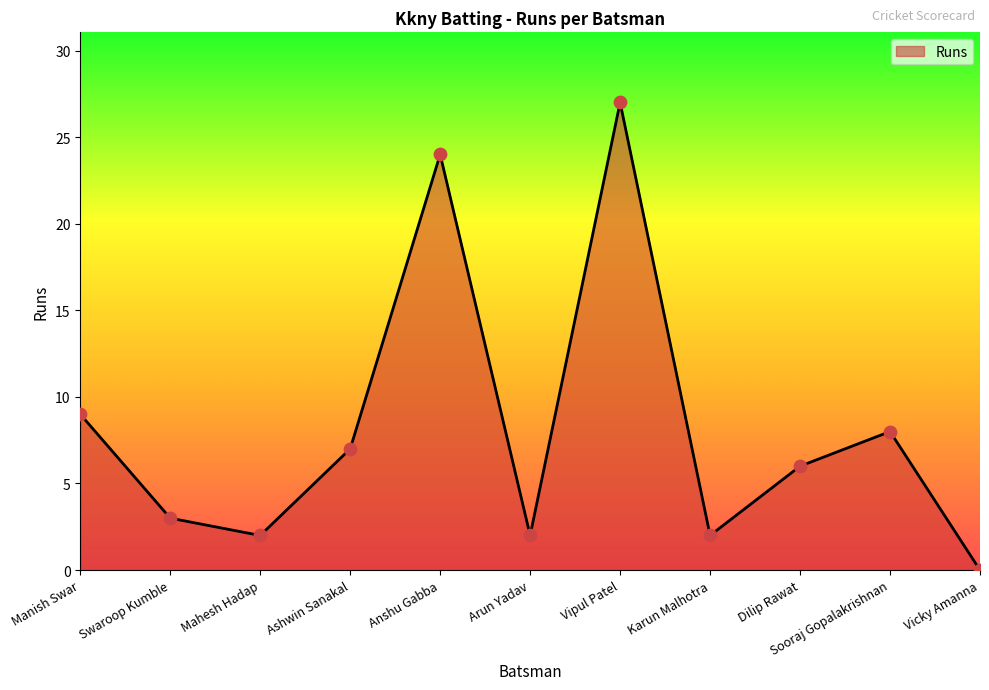

What is the ratio of the value at Ashwin Sanakal to the value at Swaroop Kumble?

2.3